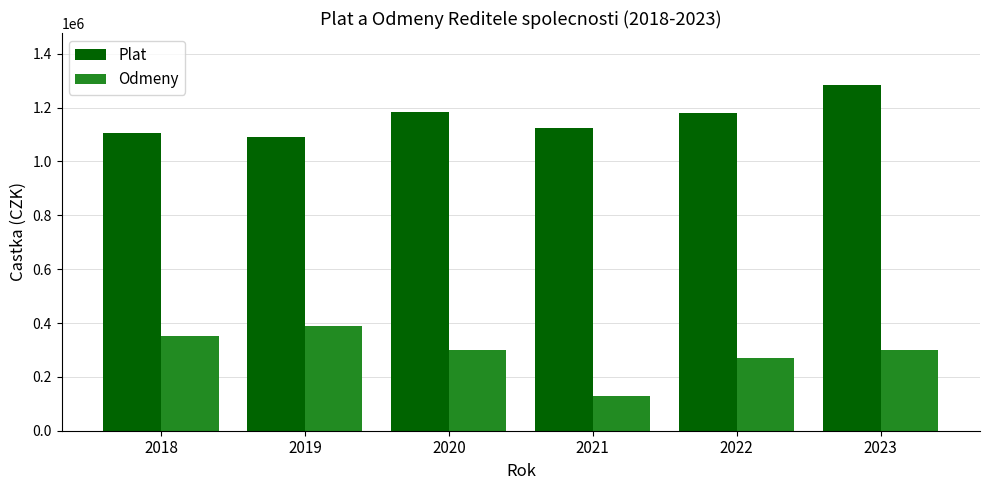

What is the total value across all series at 2021?

1253127